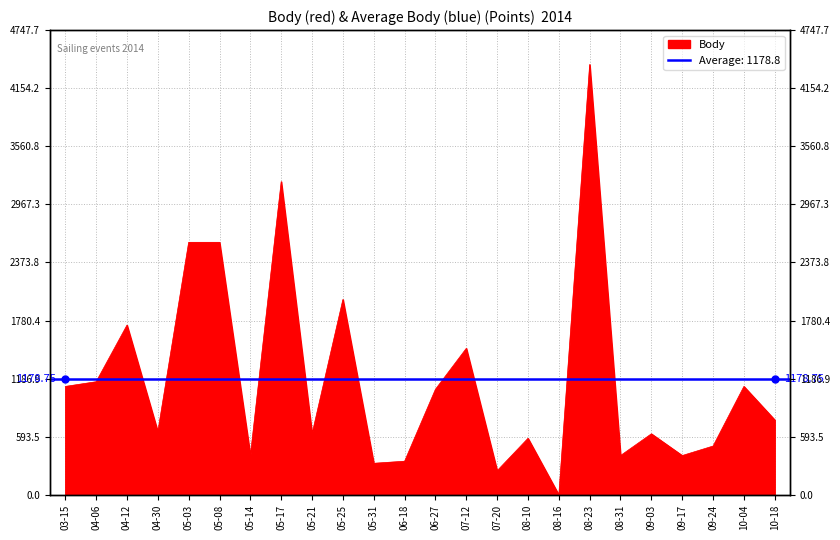

Does the chart display data point markers on the line(s)?

No